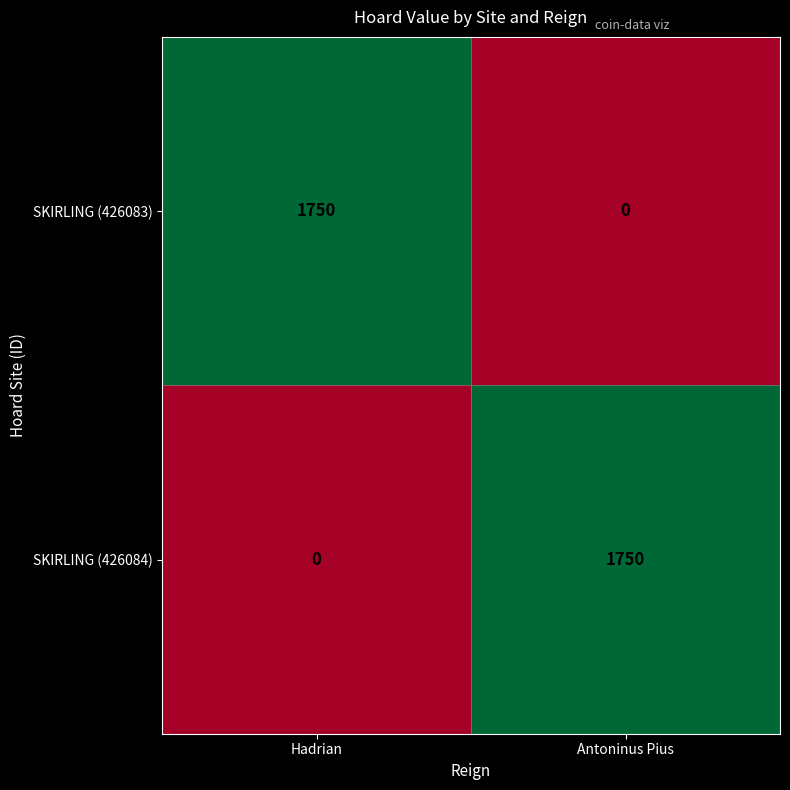

The value of SKIRLING (426084) at Hadrian is -1174. True or false?

False